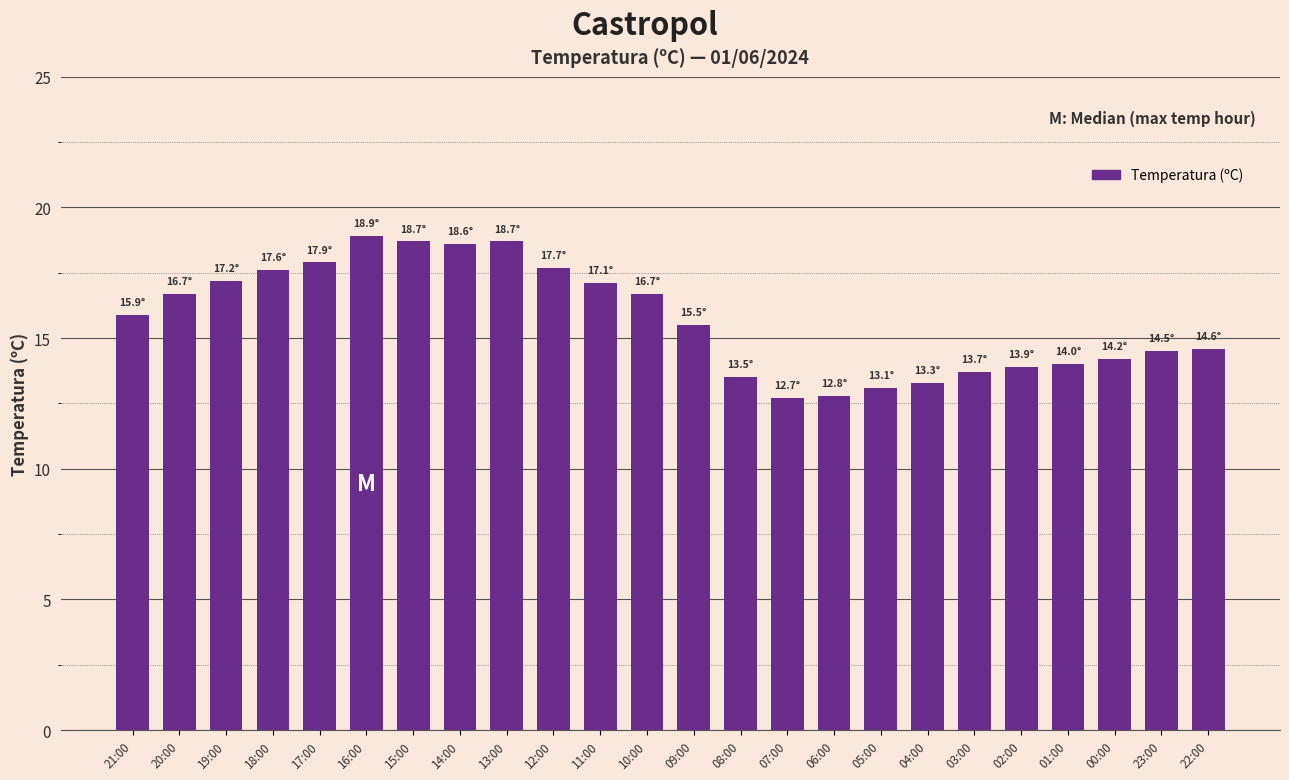

What is the difference between the maximum and minimum values?

6.2